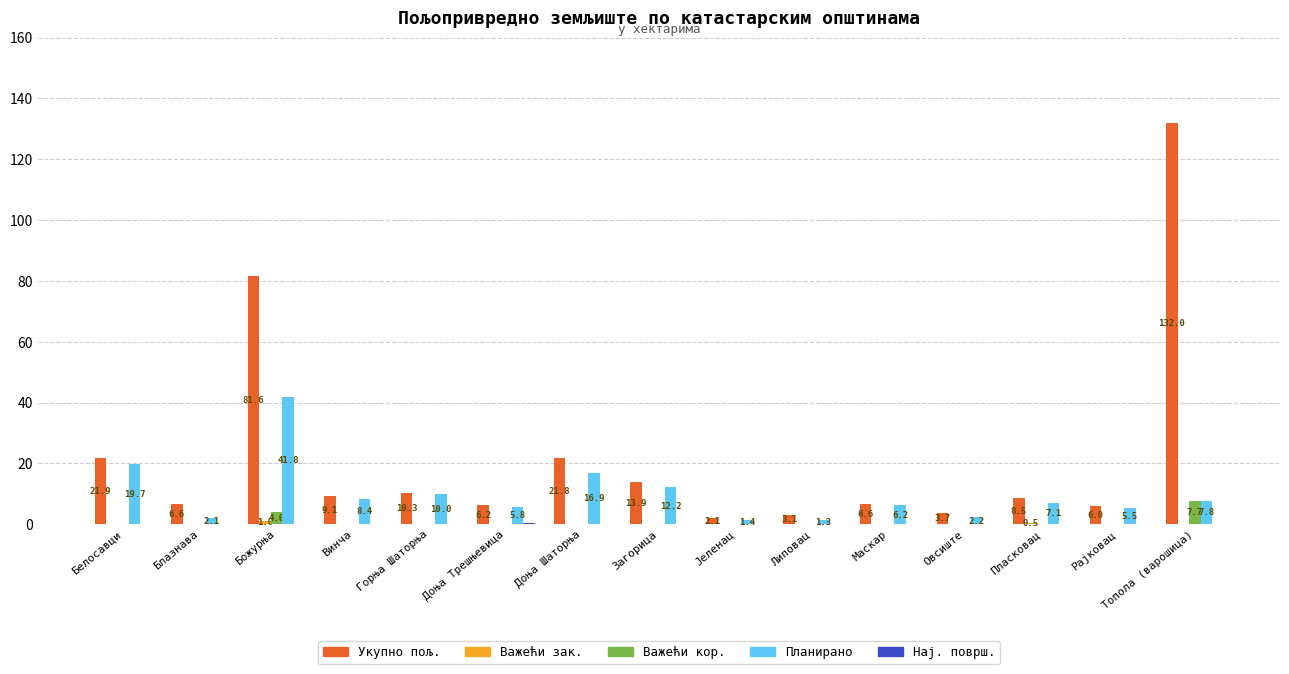

Is it true that Укупно пољ. equals 13.9 at Загорица?

True